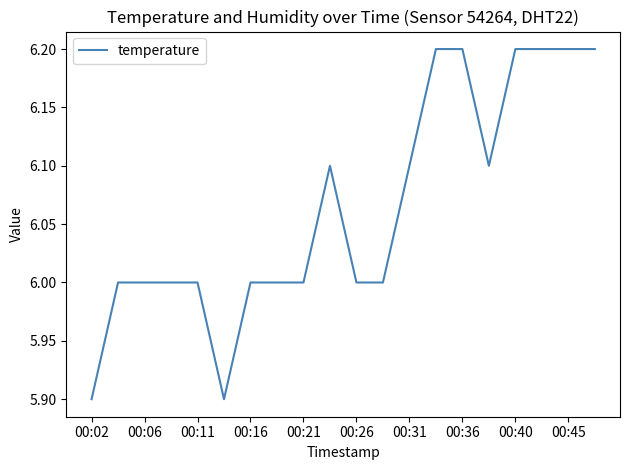

What is the greatest value displayed?

6.2